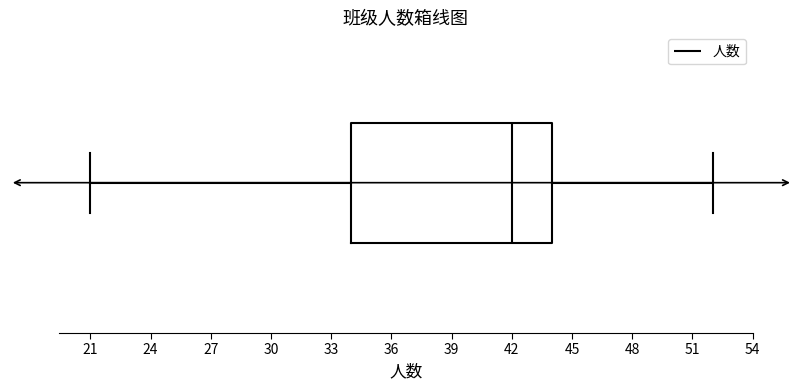

Read this box plot against the x-axis: the position of the median line, the range covered by the box, and the ends of both whiskers. The values are not printed on the chart, so give them approximately, as read against the axis.

median 42, box 34 to 44, whiskers 21 to 52